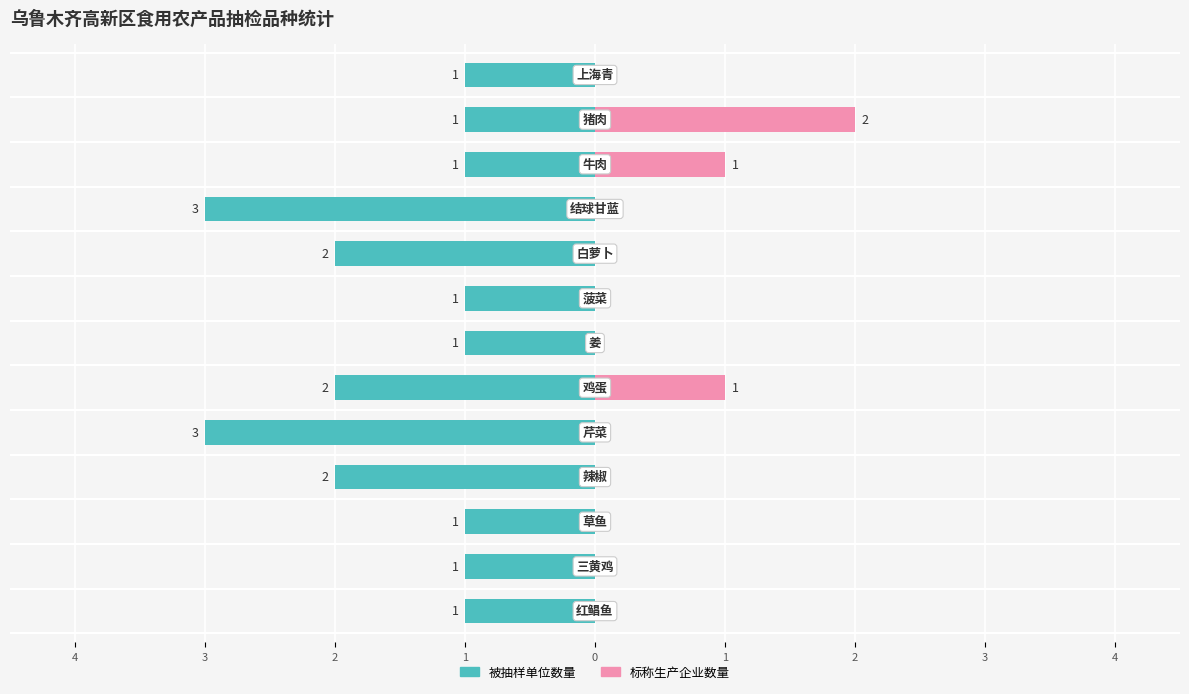

At how many categories does at least one series exceed -1?

13